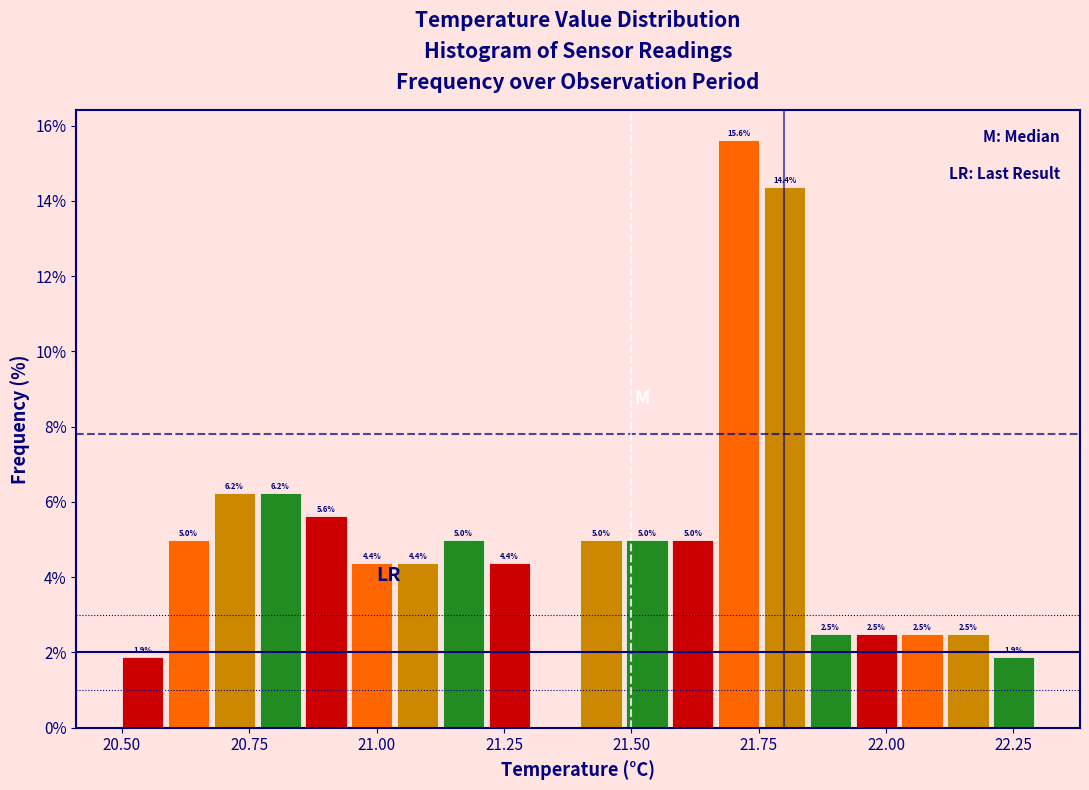

Read against the x-axis, roughly where is the centre of the tallest bar?

21.70